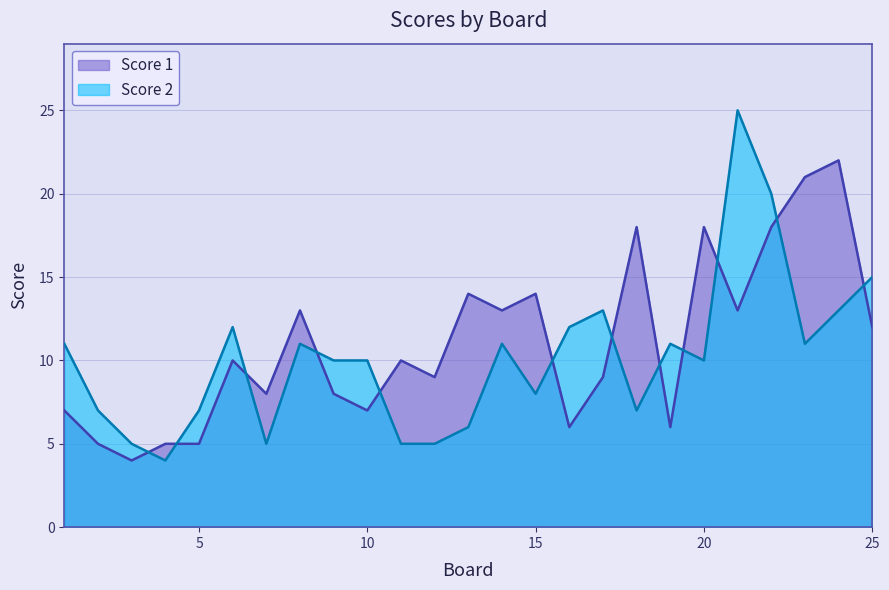

The Score 1 series shows 7 at 11. True or false?

False